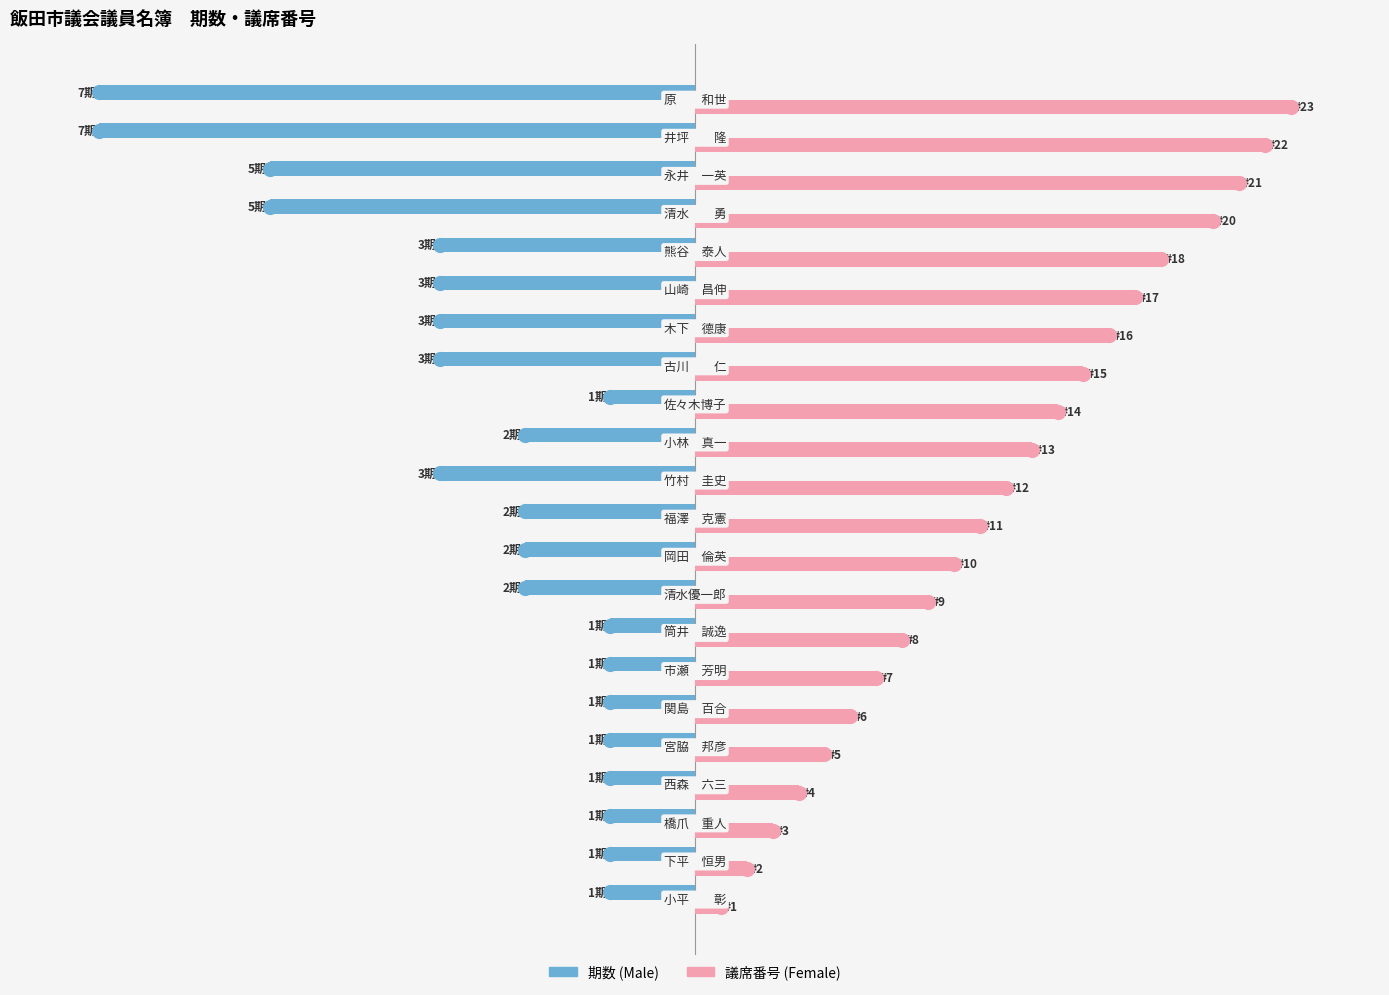

Which series has the largest total across all categories?

議席番号